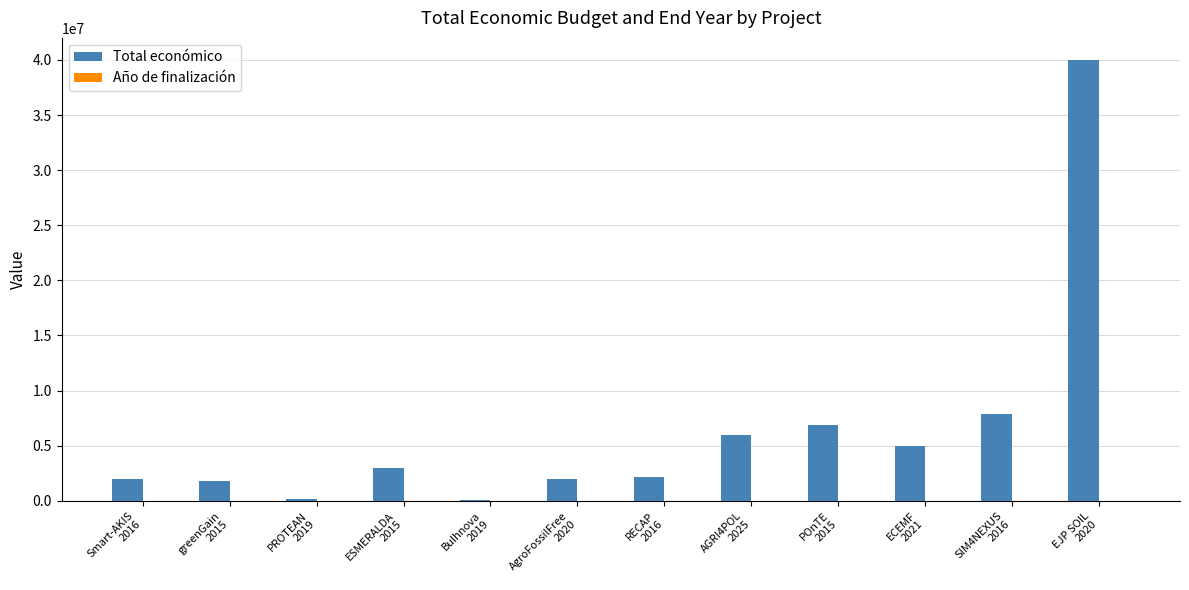

What is the greatest value displayed?

40000000